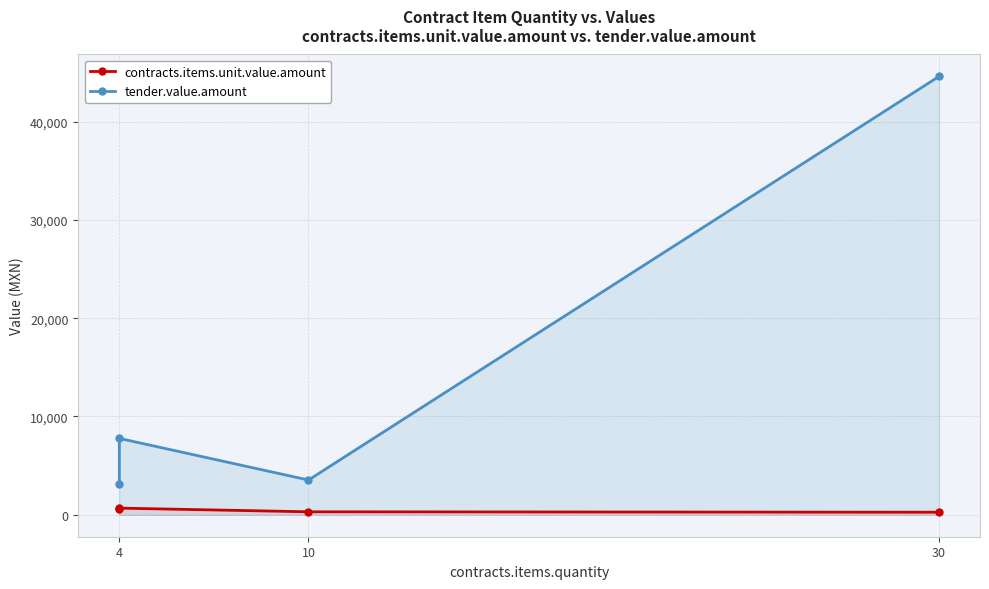

How many lines are shown in the chart?

2